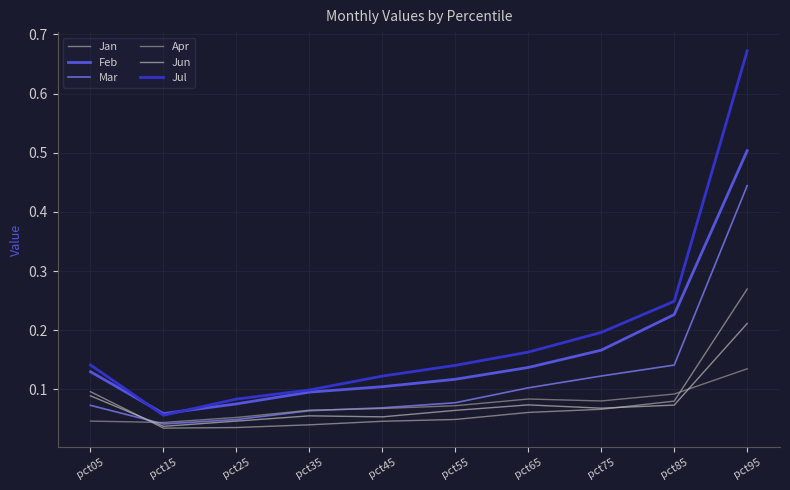

What is the highest value of the Jun series?

0.2